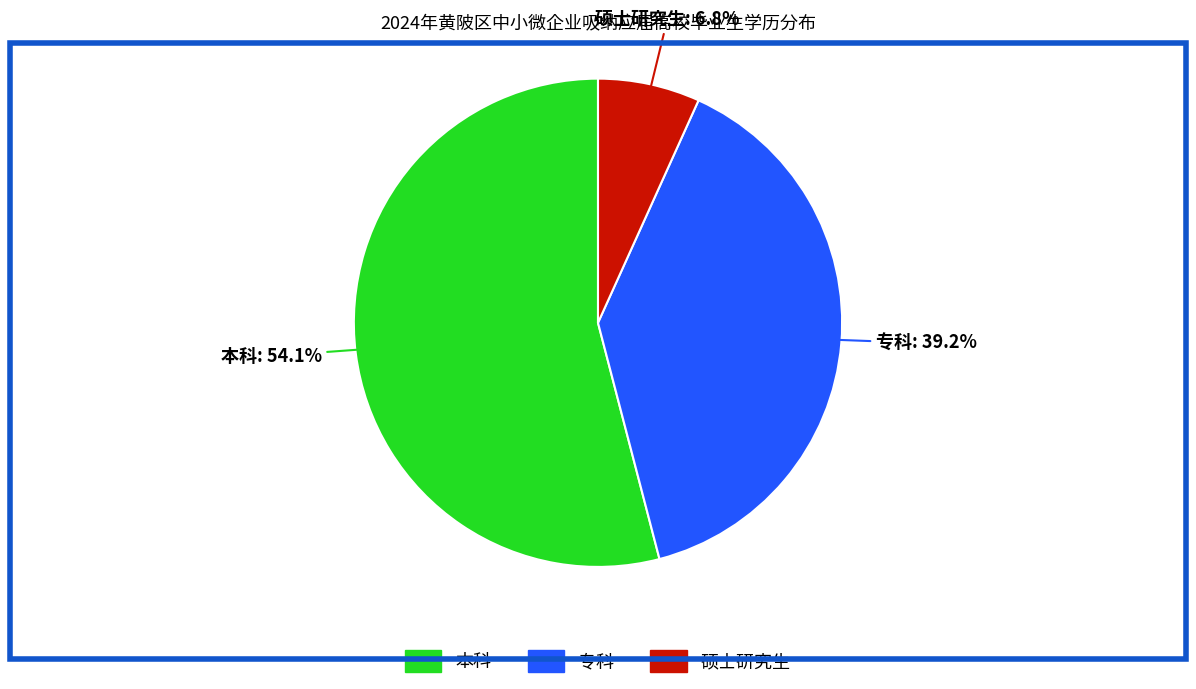

What percentage do 本科 and 硕士研究生 together represent?

60.8%